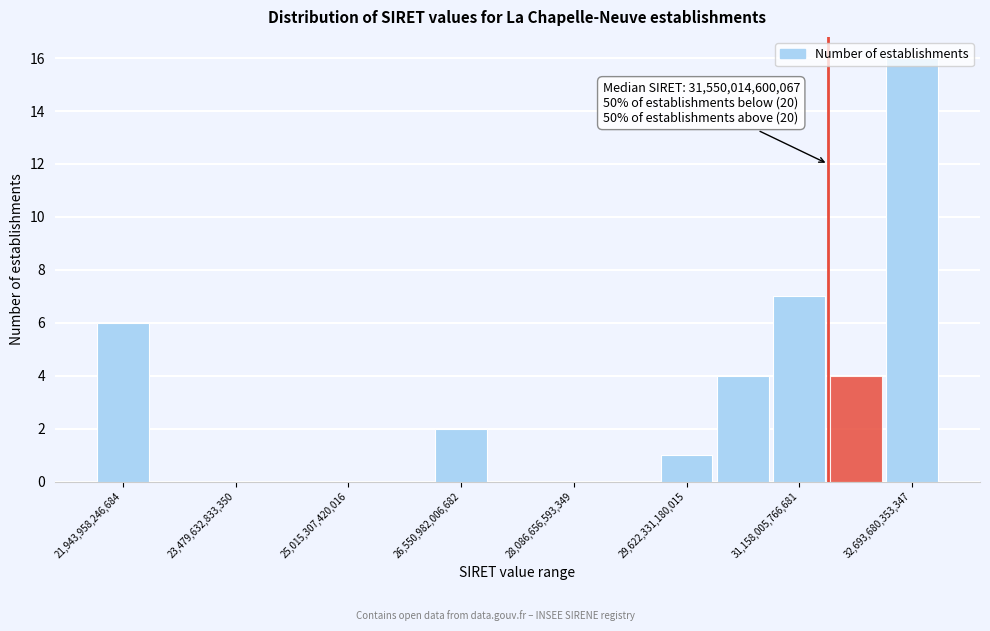

Read against the x-axis, roughly where is the centre of the tallest bar?

32600000000000